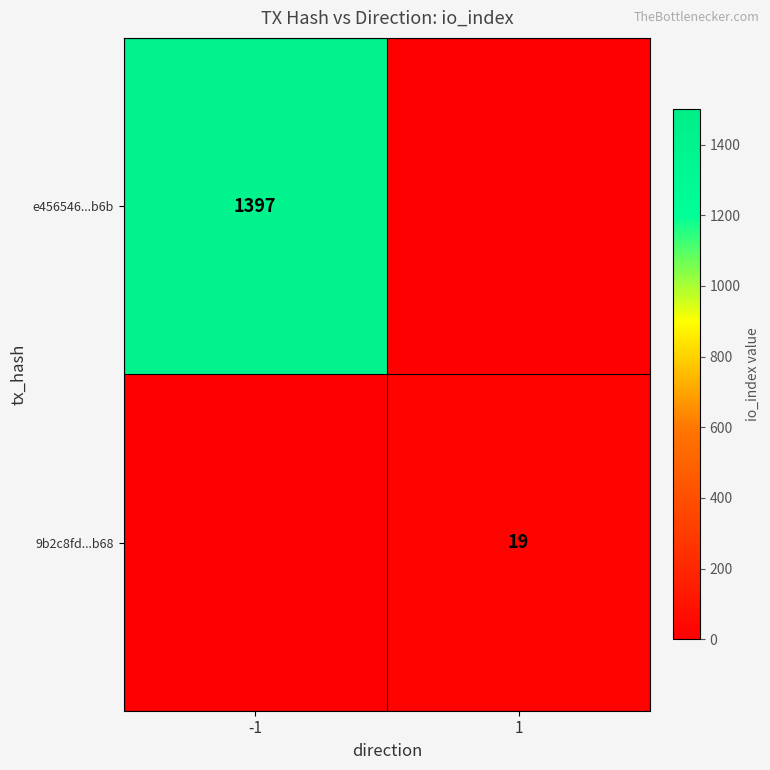

The 9b2c8fd...b68 series shows 27 at 1. True or false?

False